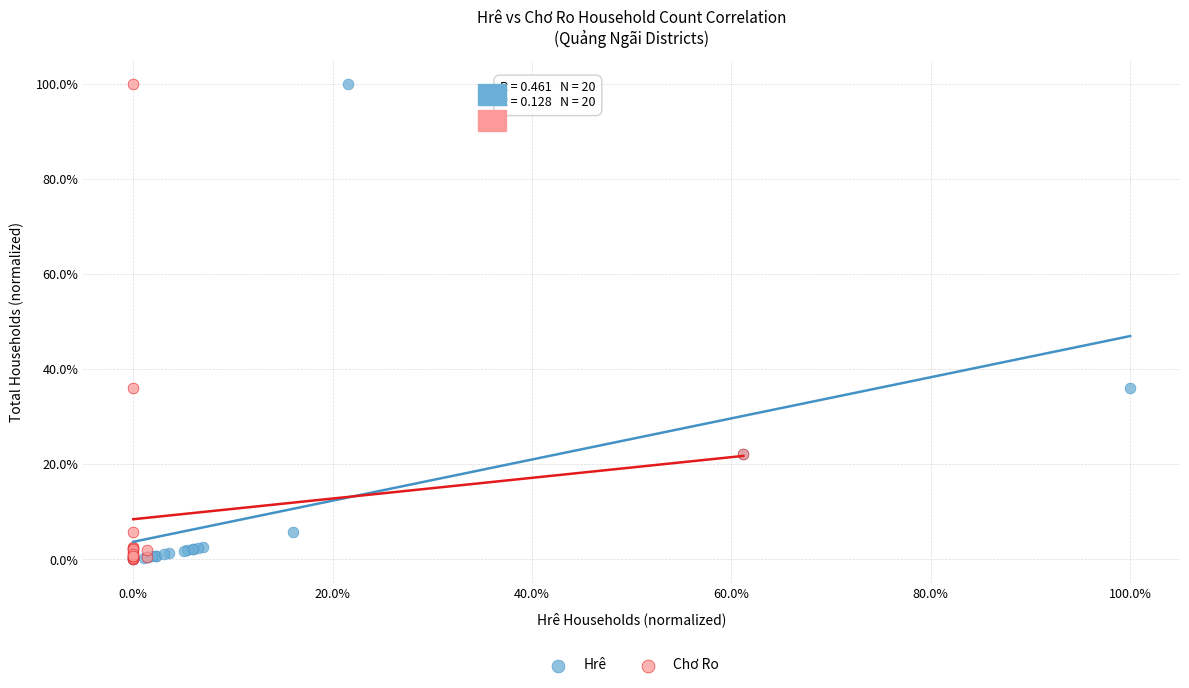

What are all the series names shown in the legend?

Hrê, Chơ Ro